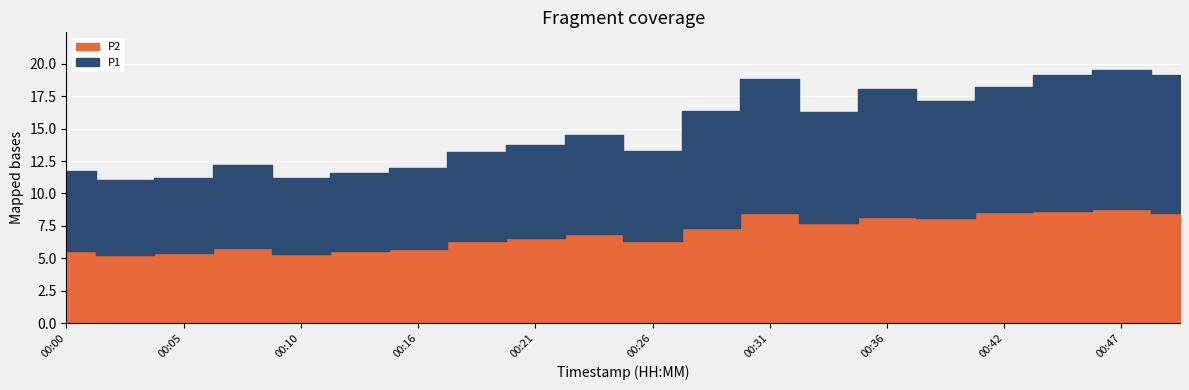

How many values in the P2 series are below 6?

7